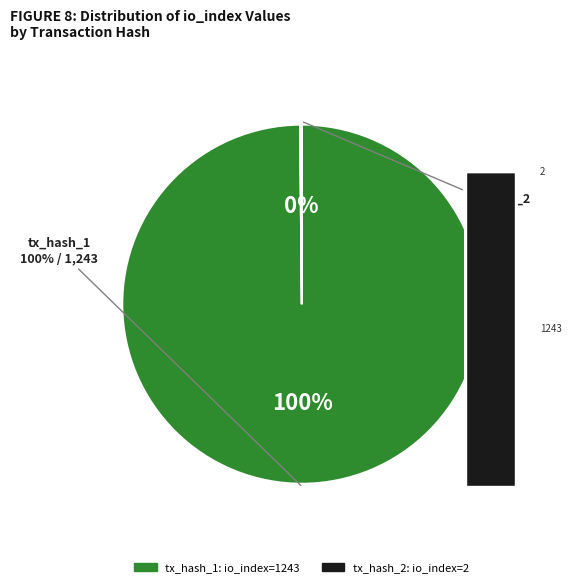

Is it true that tx_hash_2 (io_index=2) is 0% of the pie?

True